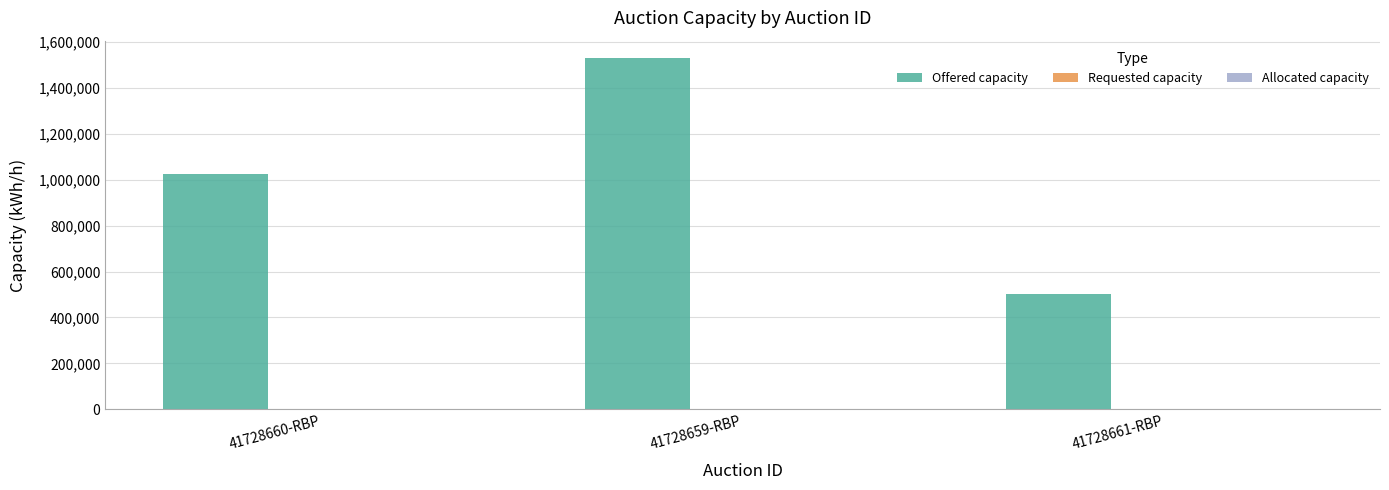

Count the number of categories in the chart.

3